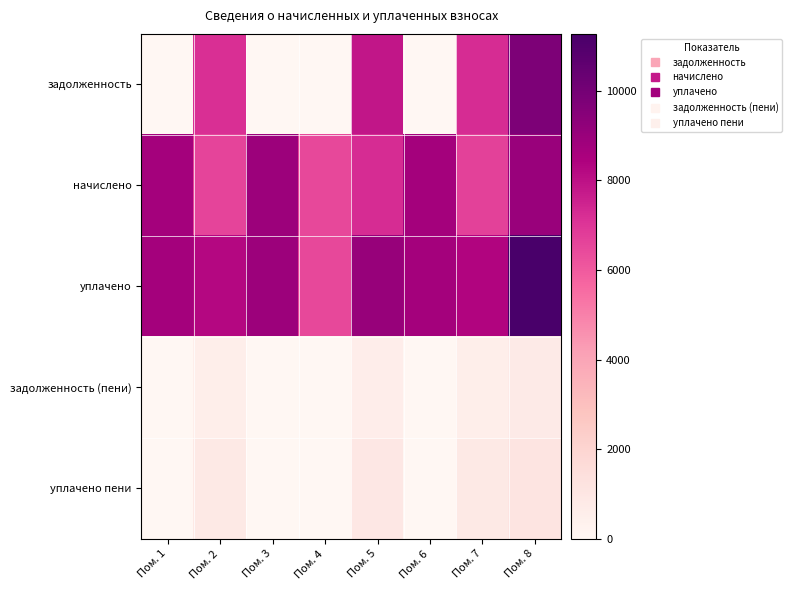

Reading left to right, list all the values displayed in this chart.

задолженность: Пом. 1=0.0	Пом. 2=7159.2	Пом. 3=0.0	Пом. 4=0.0	Пом. 5=7843.3	Пом. 6=0.0	Пом. 7=7231.1	Пом. 8=9767.4
начислено: Пом. 1=8694.0	Пом. 2=6590.9	Пом. 3=8925.8	Пом. 4=6491.5	Пом. 5=7220.2	Пом. 6=8694.0	Пом. 7=6657.1	Пом. 8=8992.1
уплачено: Пом. 1=8694.0	Пом. 2=8257.6	Пом. 3=8925.8	Пом. 4=6491.5	Пом. 5=9046.7	Пом. 6=8694.0	Пом. 7=8340.6	Пом. 8=11266.1
задолженность (пени): Пом. 1=0.0	Пом. 2=549.2	Пом. 3=0.0	Пом. 4=0.0	Пом. 5=601.7	Пом. 6=0.0	Пом. 7=554.8	Пом. 8=749.3
уплачено пени: Пом. 1=0.0	Пом. 2=862.2	Пом. 3=0.0	Пом. 4=0.0	Пом. 5=937.9	Пом. 6=0.0	Пом. 7=870.9	Пом. 8=1176.4